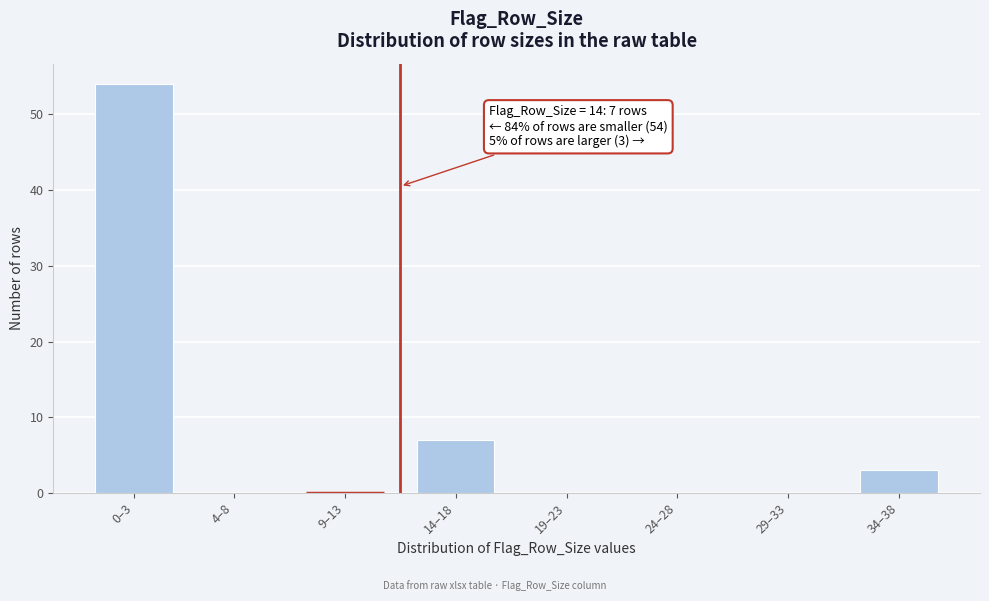

Reading left to right, list all the values displayed in this chart.

0–3=54	4–8=0	9–13=0	14–18=7	19–23=0	24–28=0	29–33=0	34–38=3